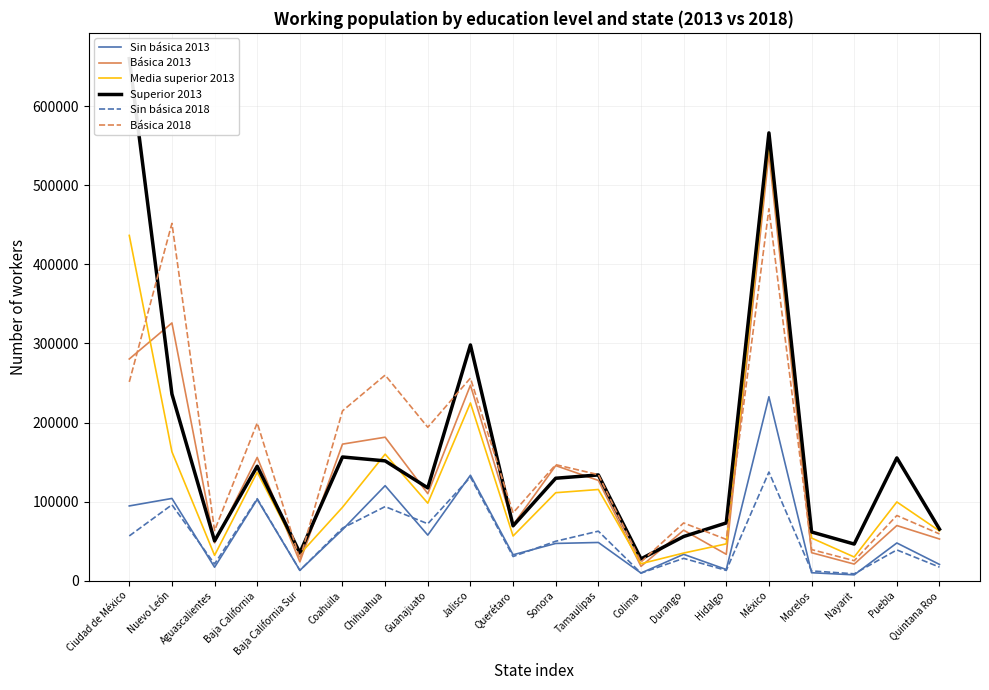

Between Ciudad de México and Baja California Sur, which series saw the biggest shift?

Superior 2013